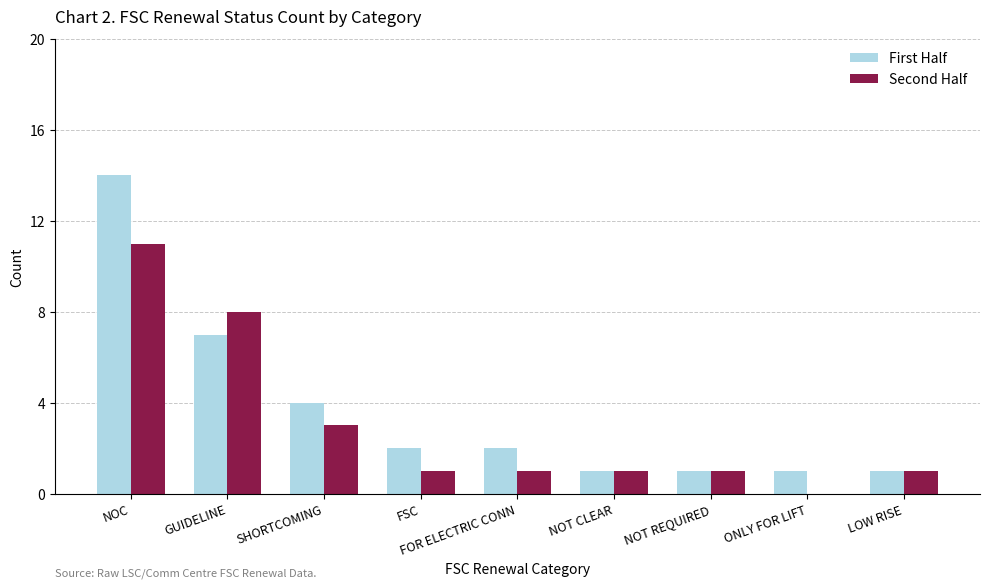

Is it true that Second Half equals 6 at ONLY FOR LIFT?

False